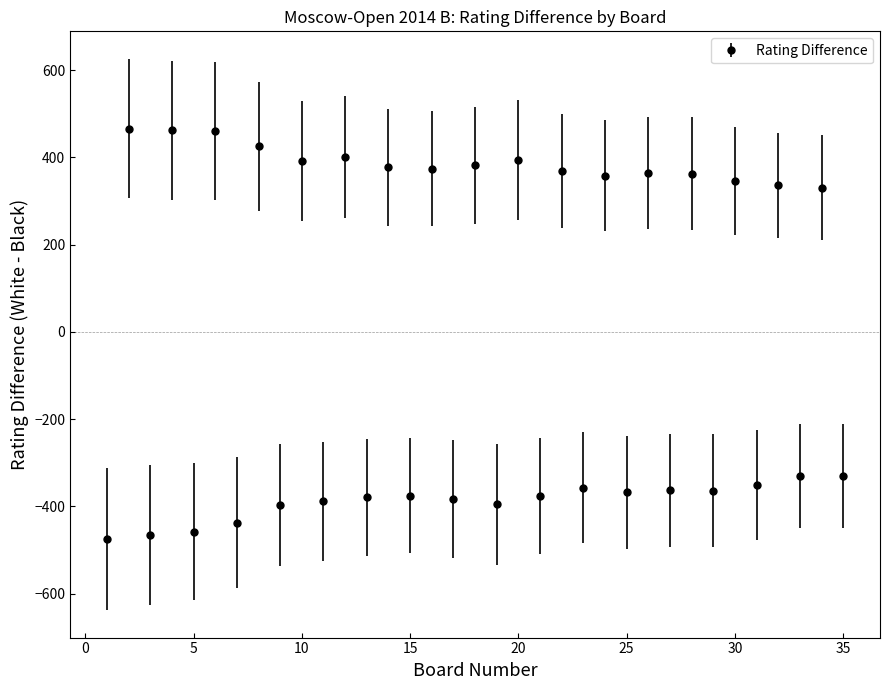

How many points are lower than both their immediate neighbors (excluding endpoints)?

16